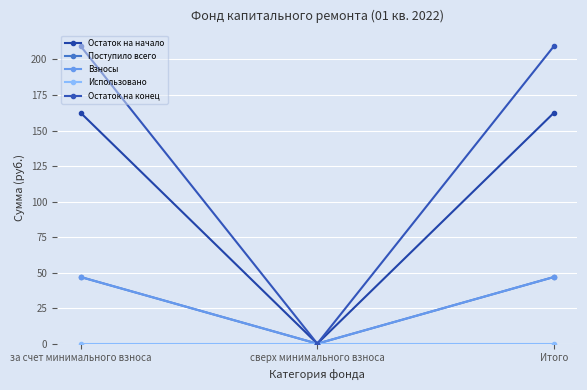

Does the chart have visible grid lines?

Yes